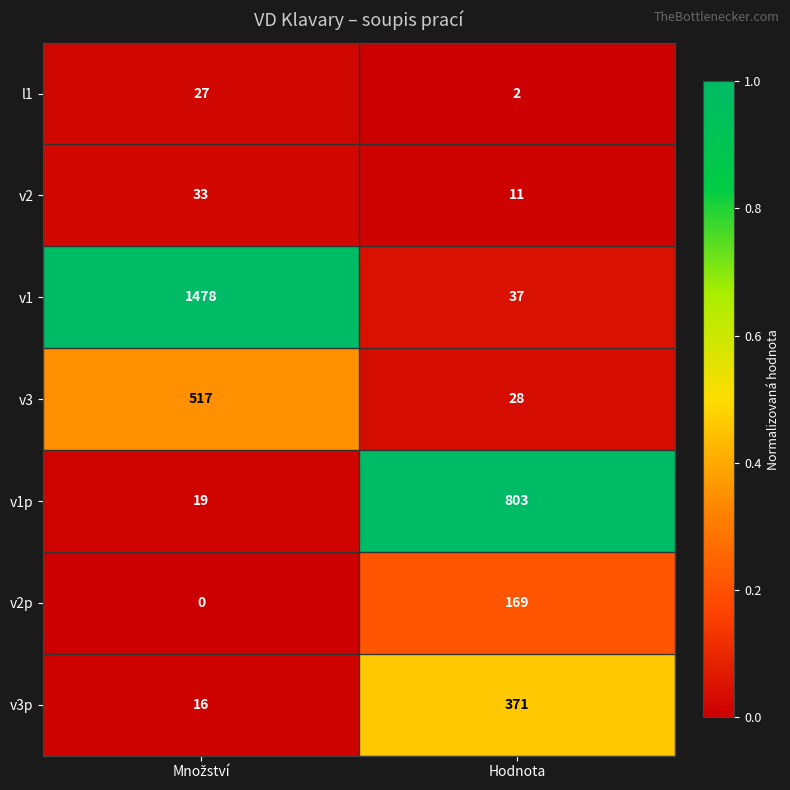

What is the maximum value for v2p?

169